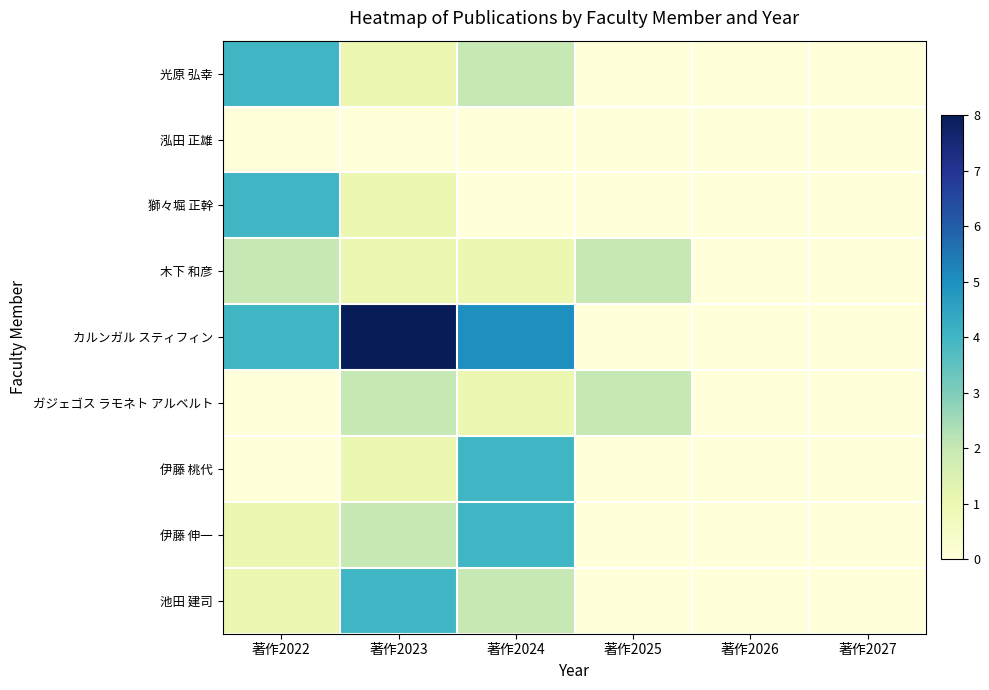

How many categories are shown in the chart?

6